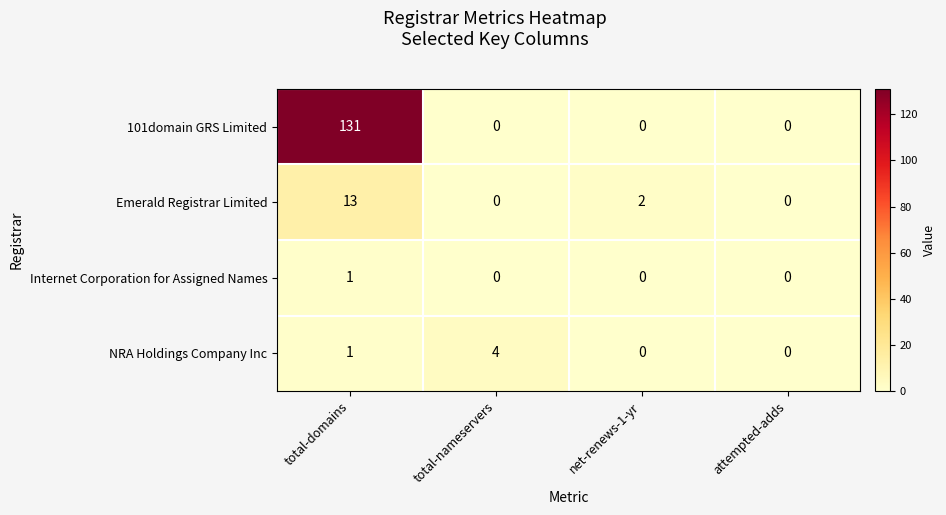

What is the approximate value of 101domain GRS Limited at total-domains?

131